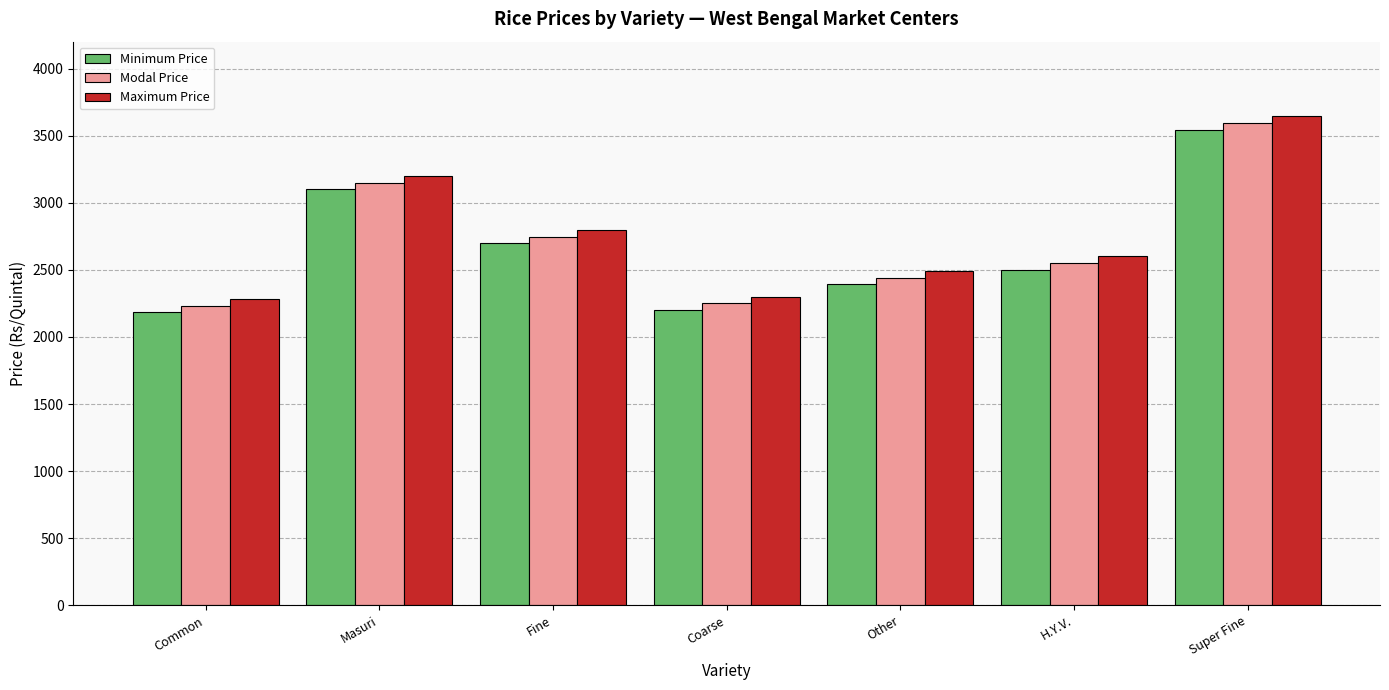

How many bars are there in total?

21